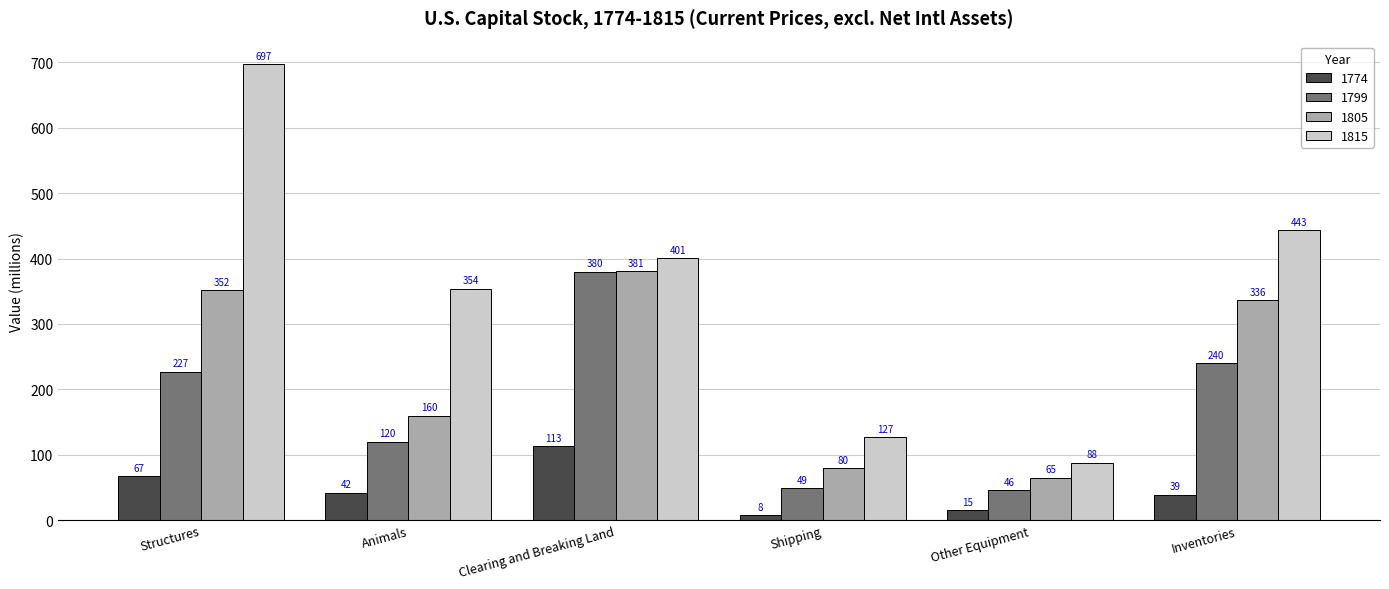

Count the number of categories in the chart.

6